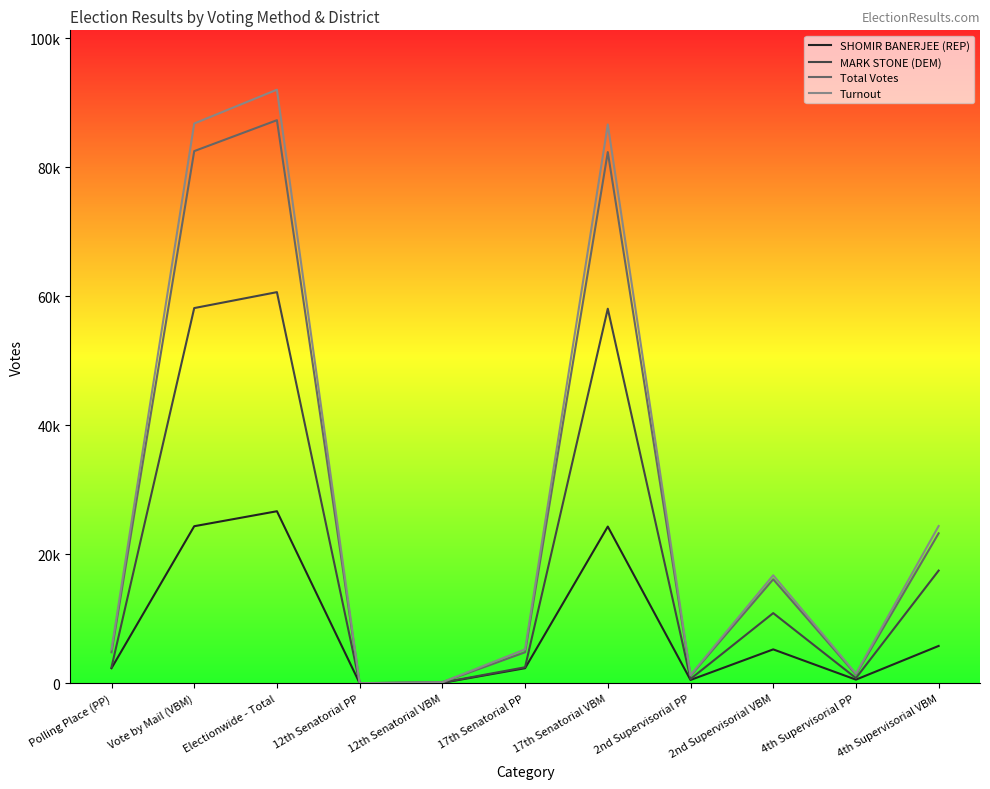

Reading left to right, extract all data points from this chart.

SHOMIR BANERJEE (REP): 2323	24333	26656	0	53	2323	24280	499	5240	549	5774
MARK STONE (DEM): 2470	58150	60620	0	99	2470	58051	652	10863	792	17456
Total Votes: 4793	82483	87276	0	152	4793	82331	1151	16103	1341	23230
Turnout: 5244	86762	92006	0	153	5244	86609	1251	16730	1472	24361